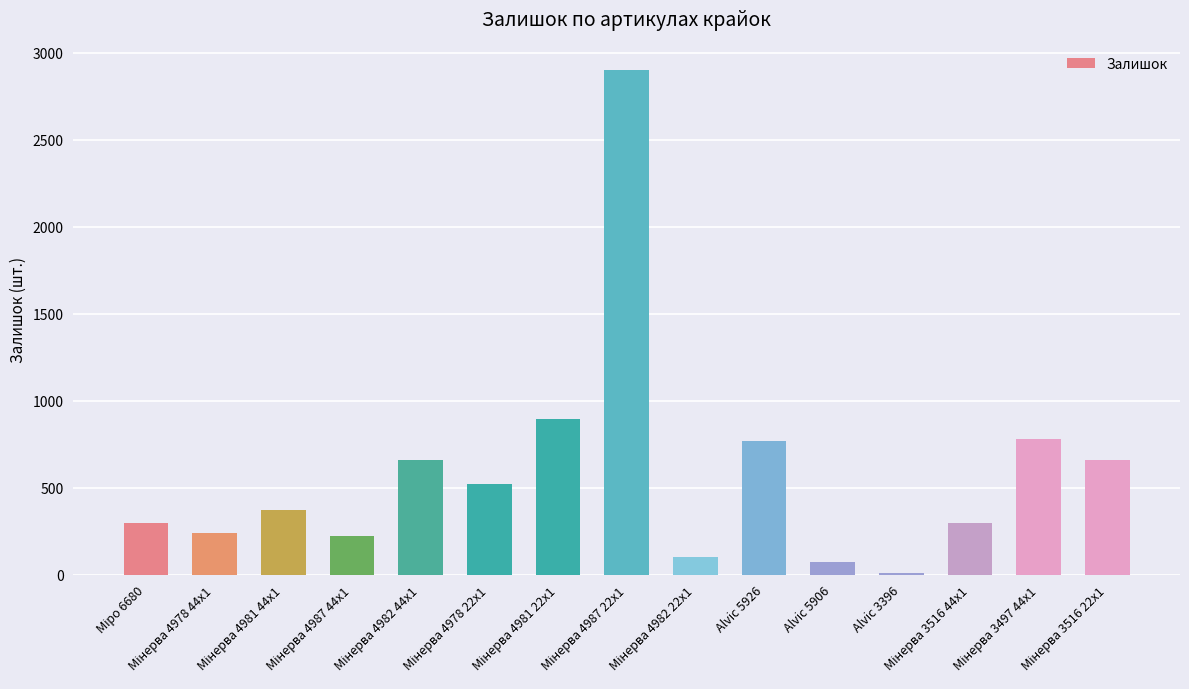

What is the maximum value shown in the chart?

2904